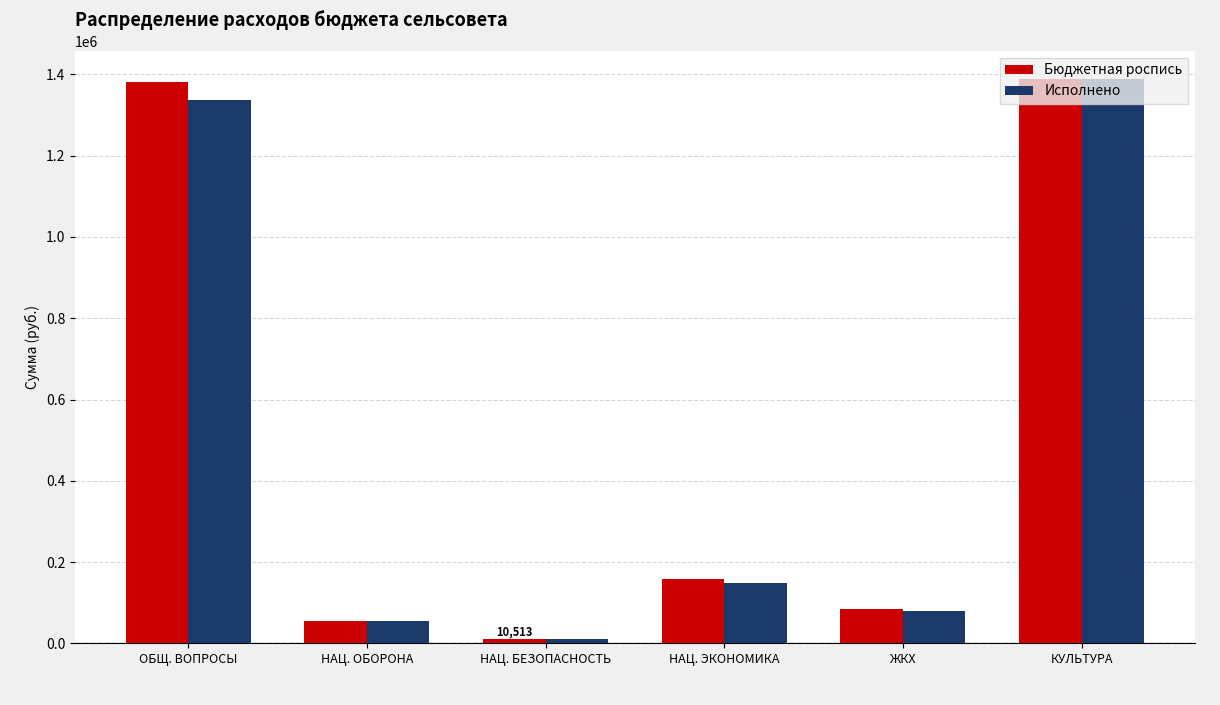

At which label does Исполнено reach its minimum?

НАЦ. БЕЗОПАСНОСТЬ